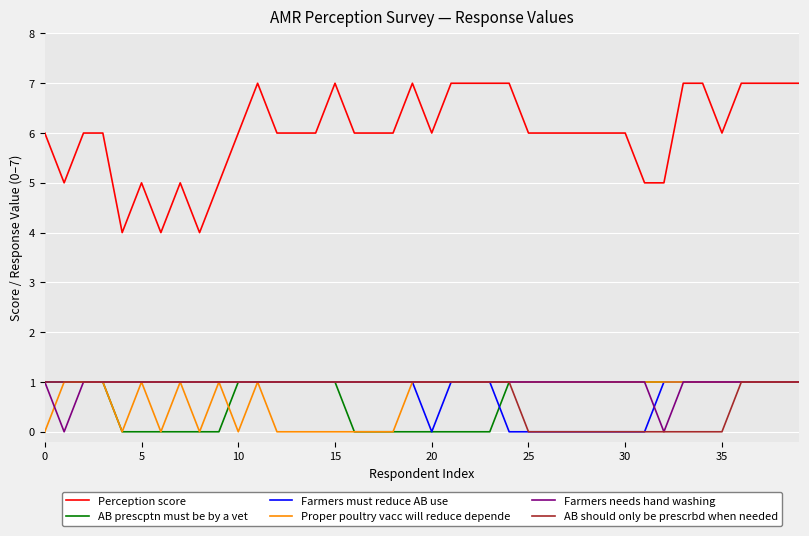

True or false: Perception score and Proper poultry vacc will reduce depende intersect in this chart.

False